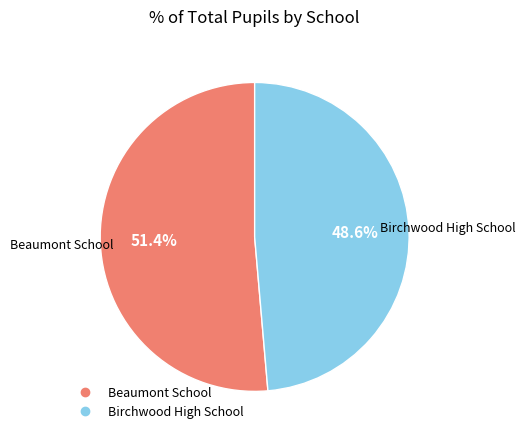

How many segments does this pie chart have?

2